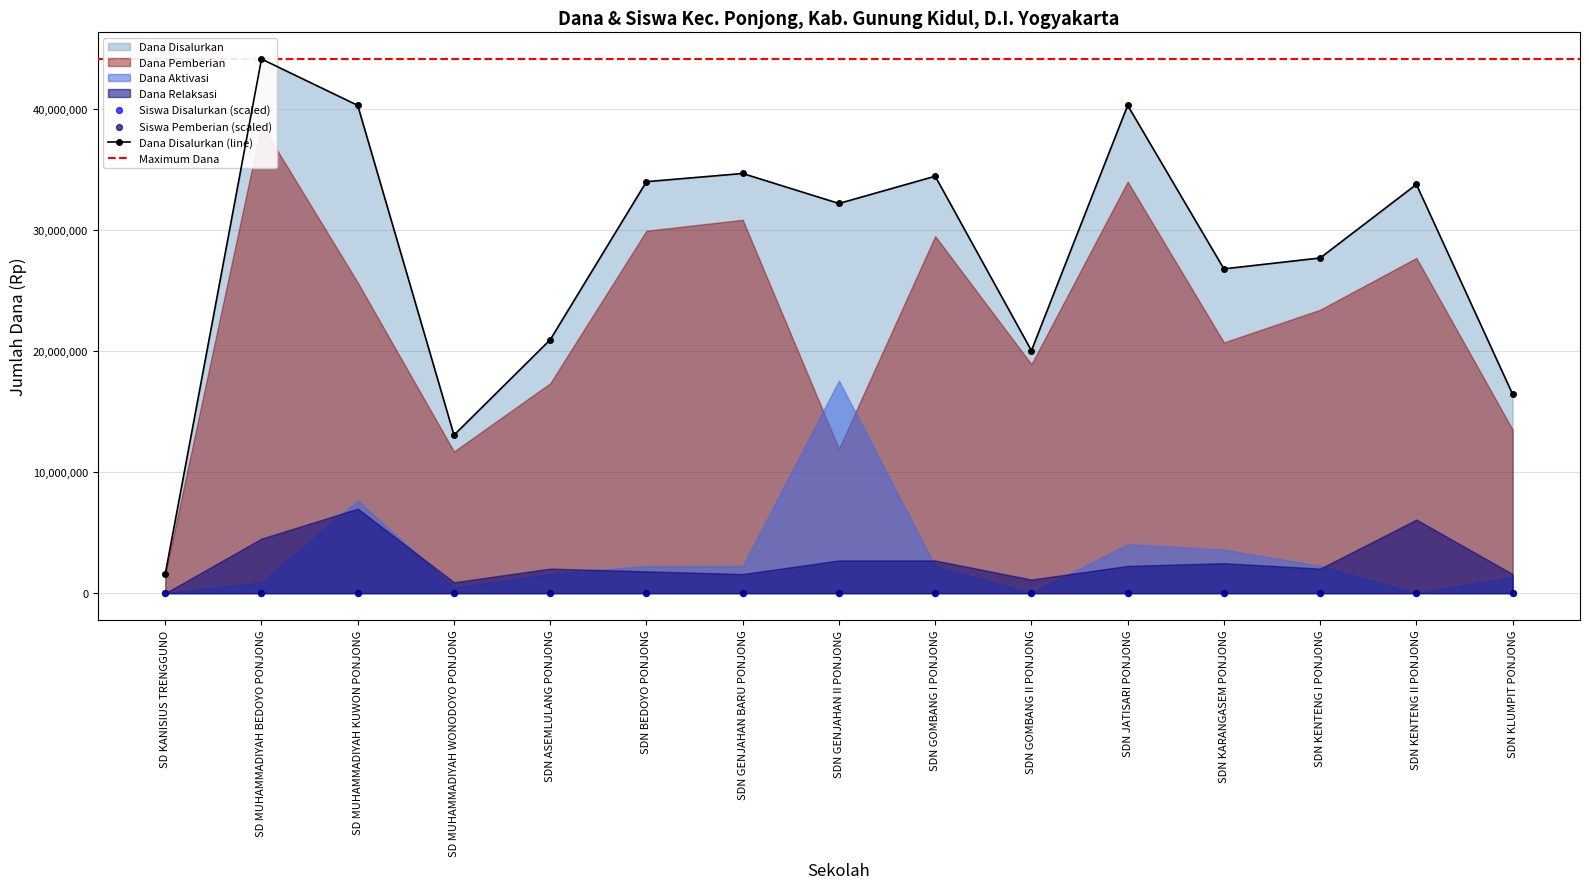

Is the value of Dana Disalurkan at SD MUHAMMADIYAH KUWON PONJONG greater than the value of Dana Pemberian at SDN JATISARI PONJONG?

Yes